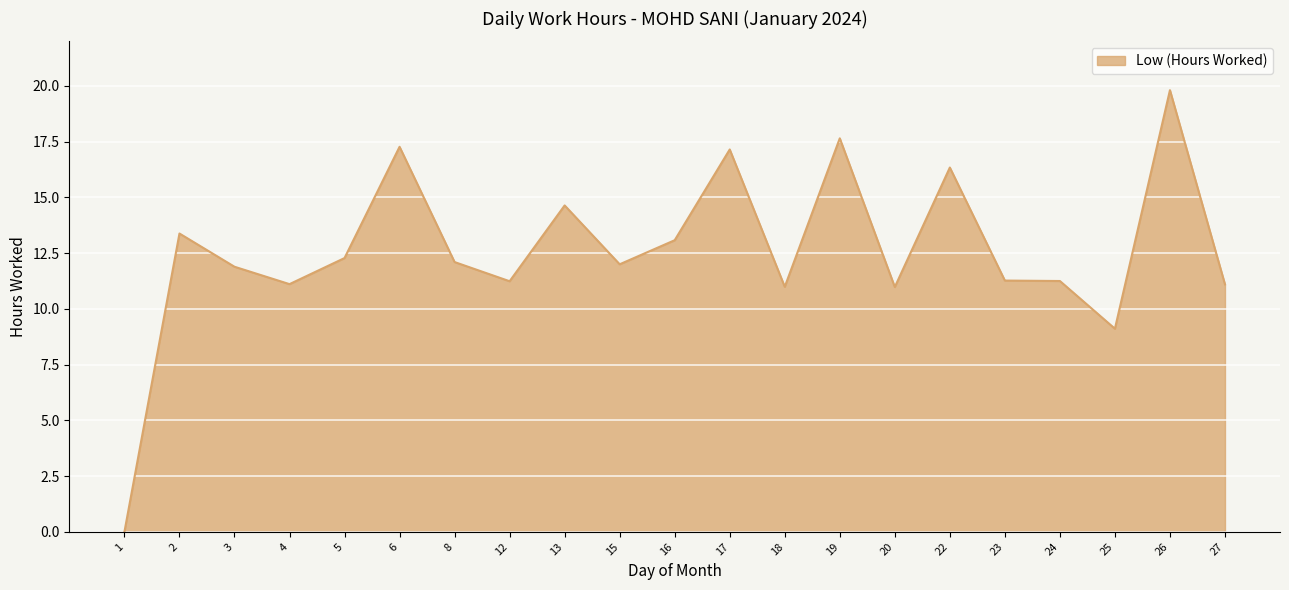

Read the value at 4.

11.1